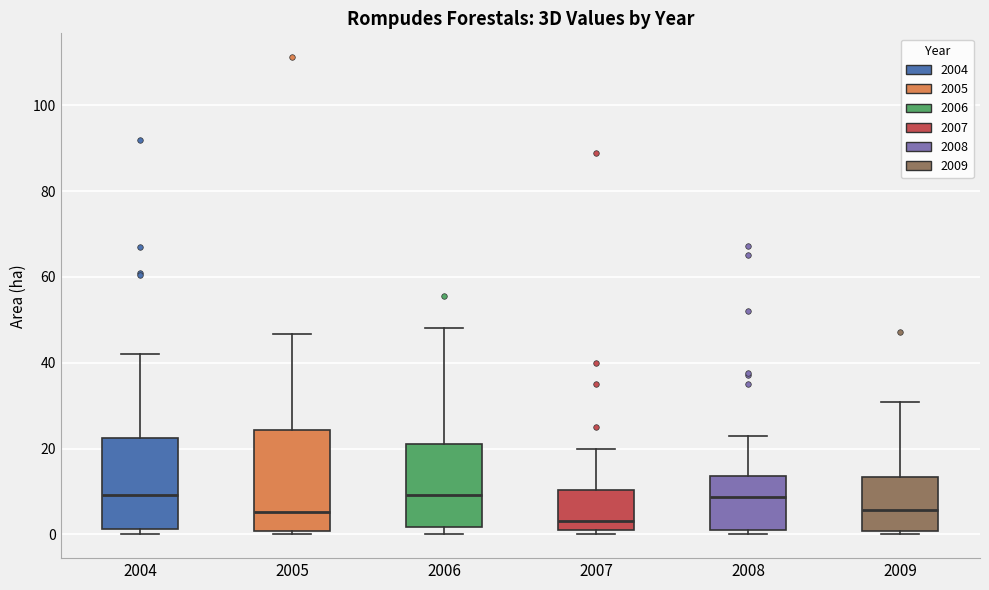

Comparing the boxes themselves (not the whiskers), which one is the tallest?

2005